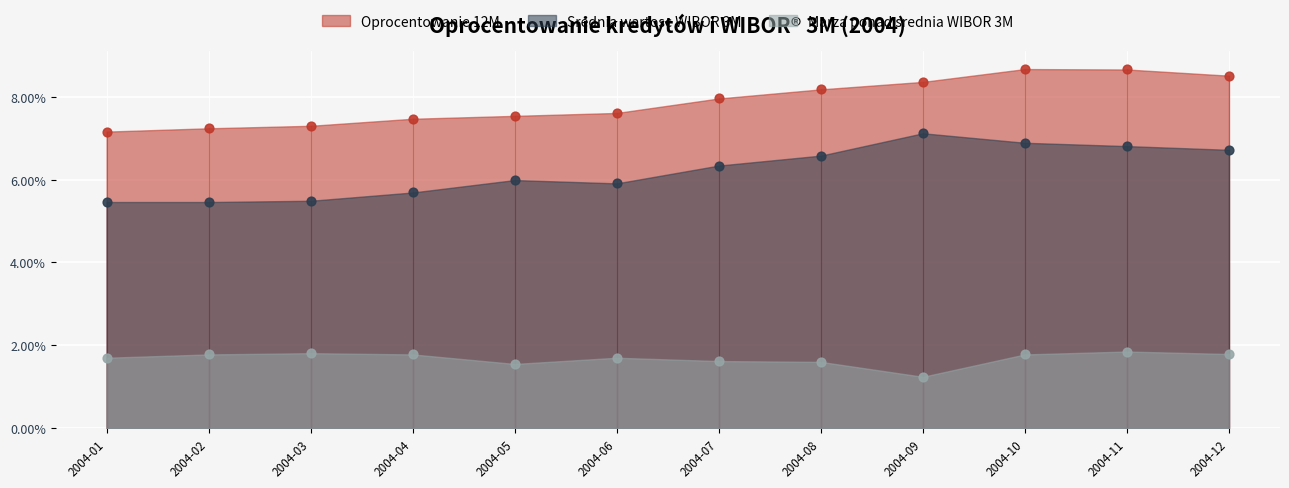

Which series has the widest spread of Y values?

Srednia wartosc WIBOR 3M